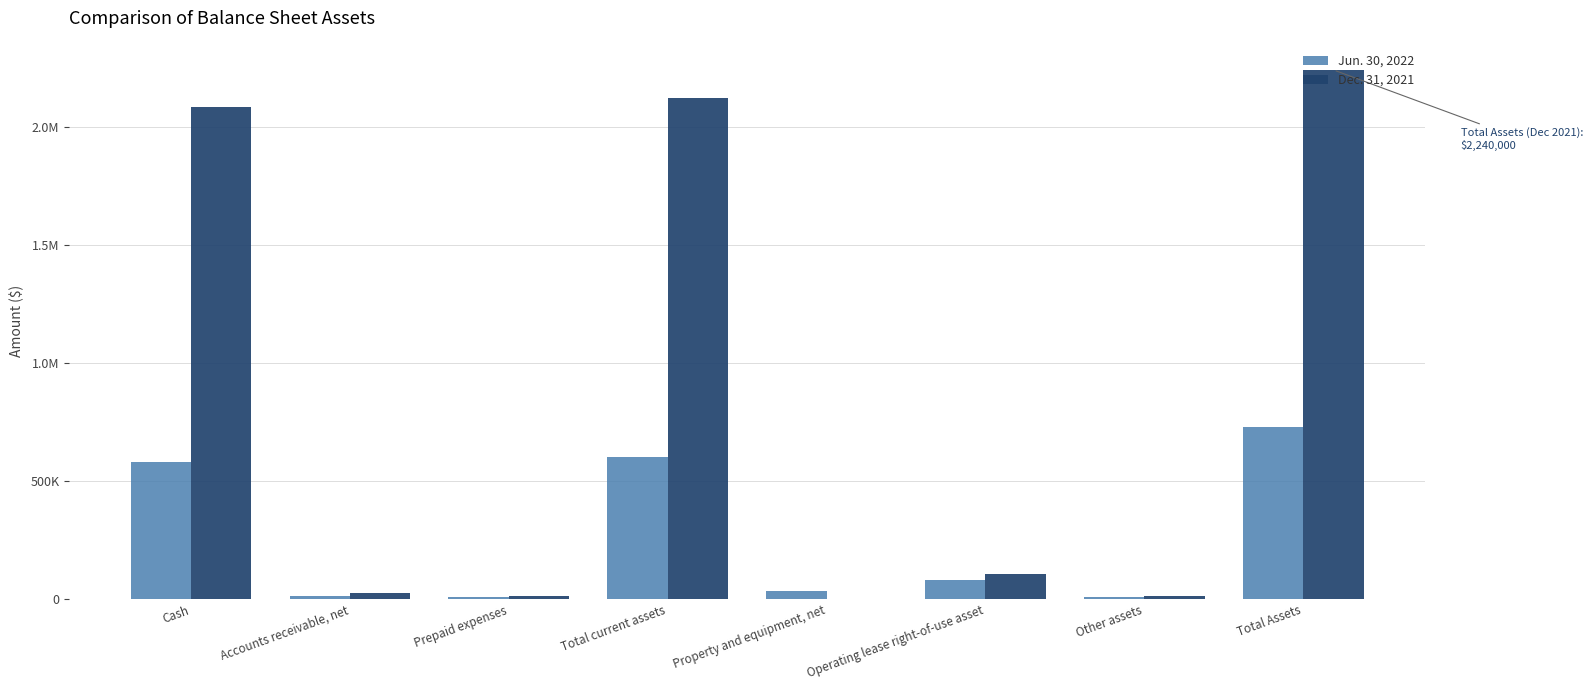

The value of Jun. 30, 2022 at Operating lease right-of-use asset is 32586. True or false?

False